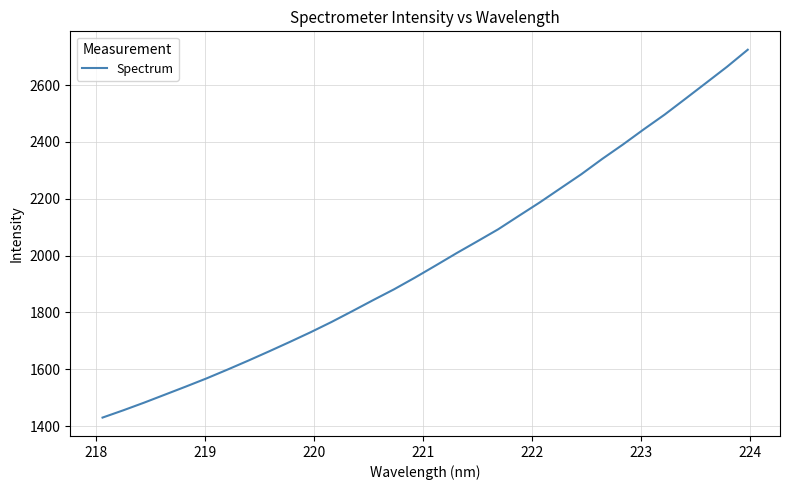

What is the difference between the maximum and minimum values?

1294.8